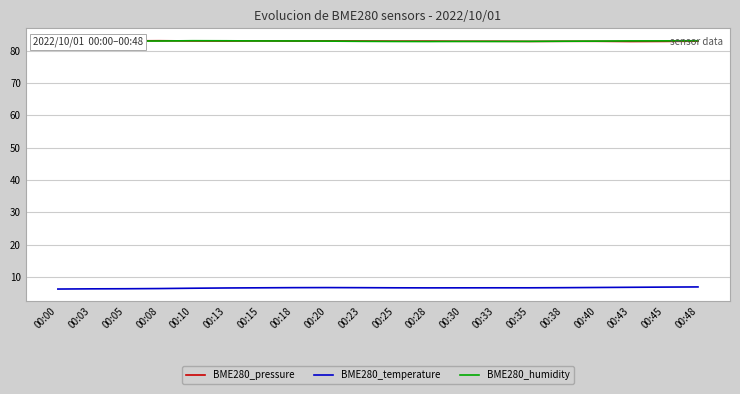

What is the minimum value for BME280_humidity?

82.8